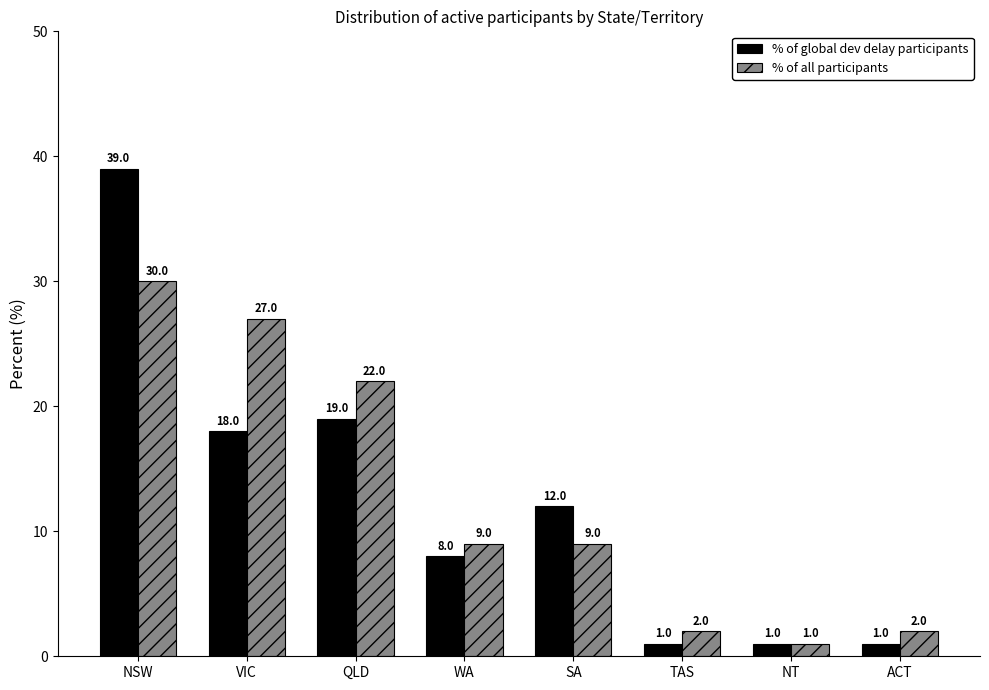

What is the value of the % of global dev delay participants bar at the 8th from the left?

1